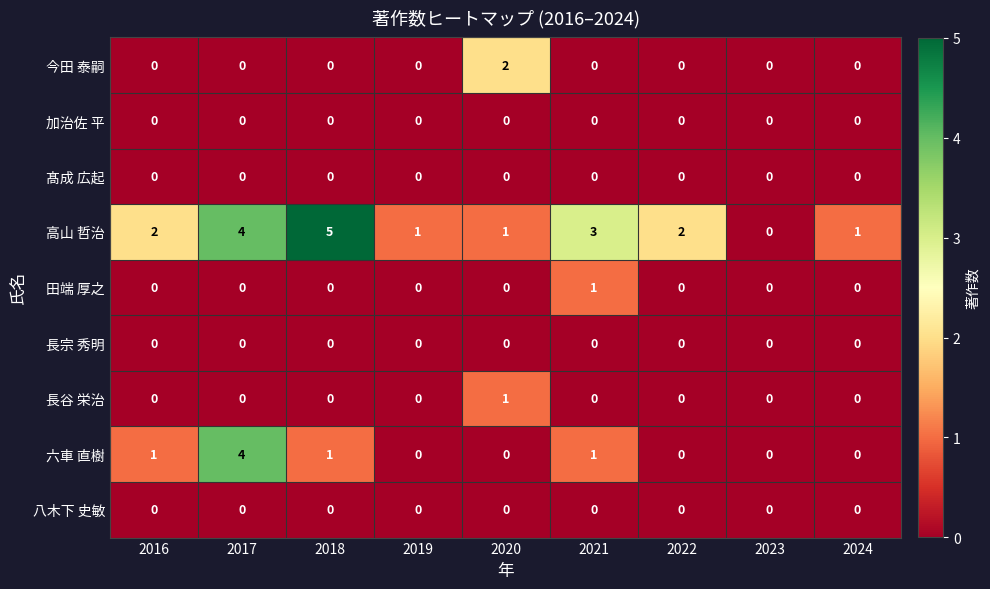

Is the value of 八木下 史敏 at 2022 greater than the value of 六車 直樹 at 2017?

No